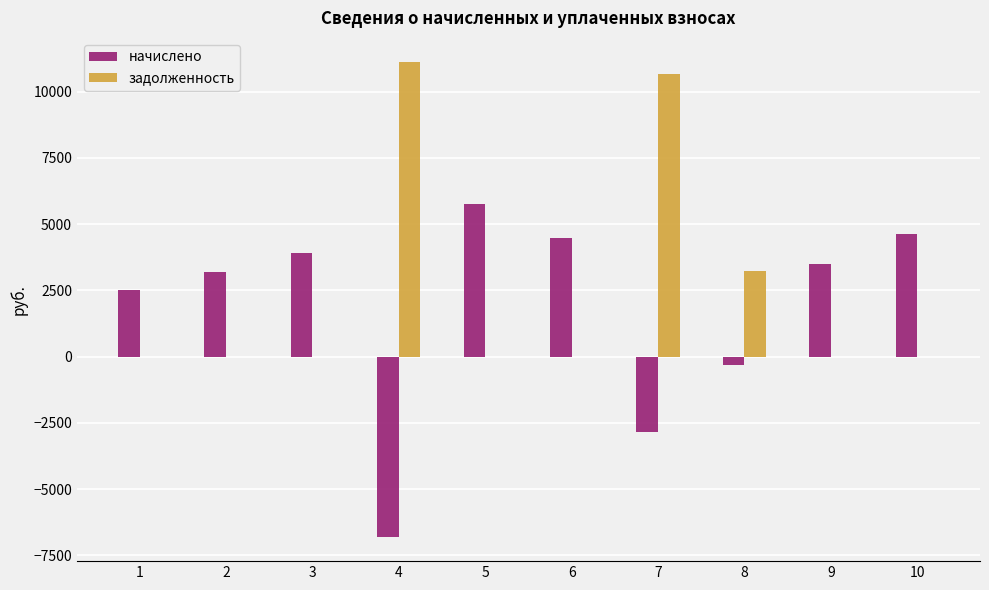

At which label does начислено first exceed 3512?

3